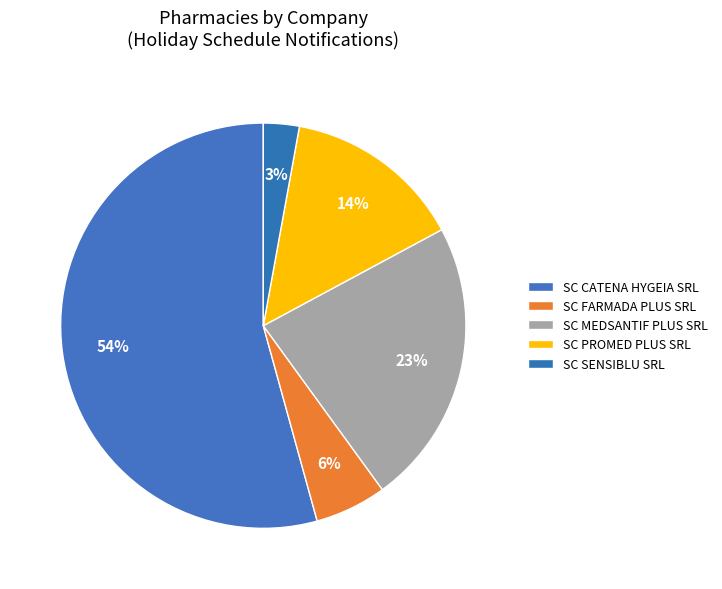

To the nearest percent, what percentage of the pie is SC SENSIBLU SRL?

3%